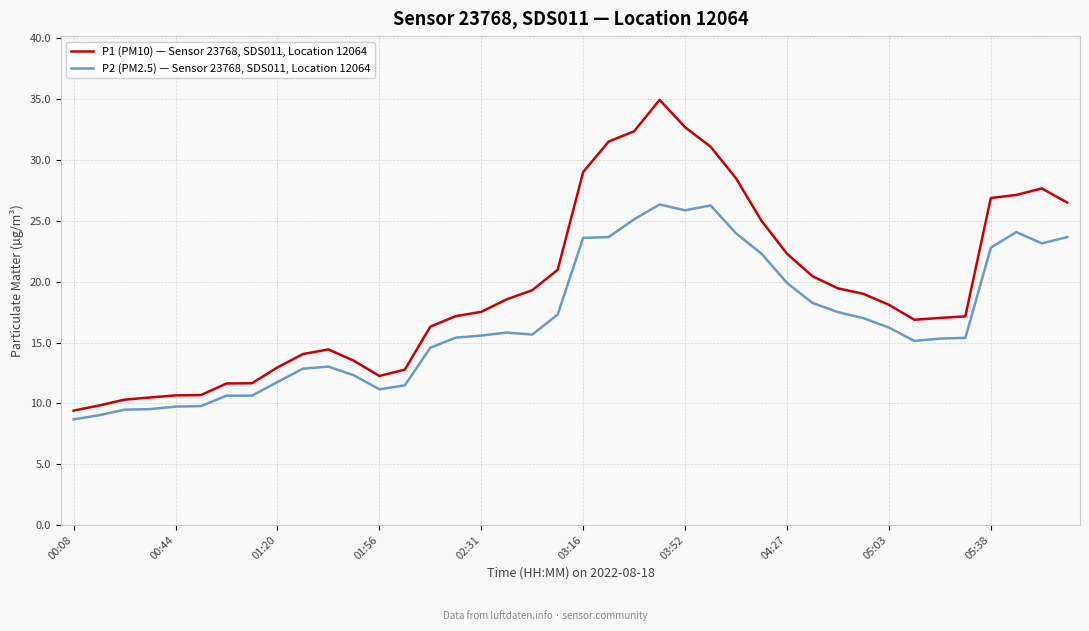

Which series has the largest total across all categories?

P1 (PM10) — Sensor 23768, SDS011, Location 12064